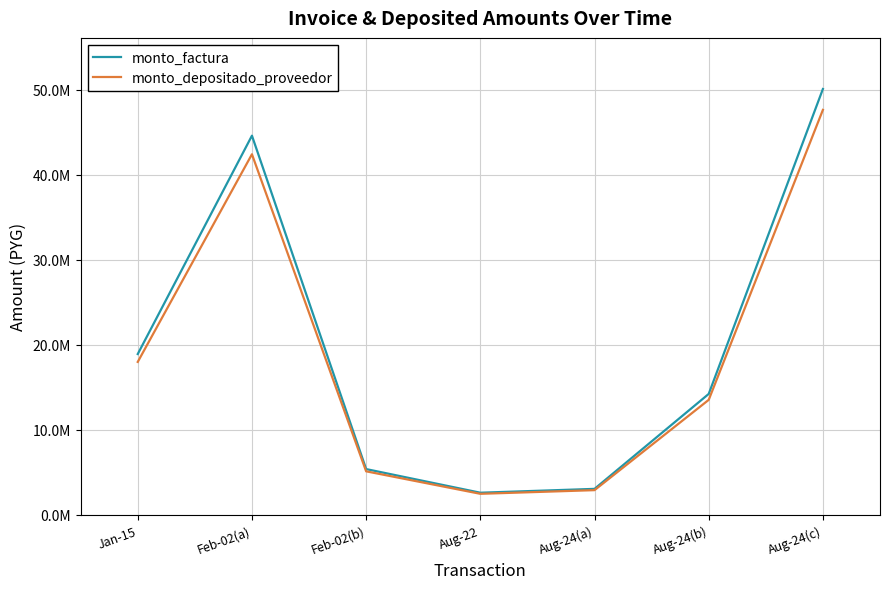

At which category is the sum across all series the highest?

Aug-24(c)